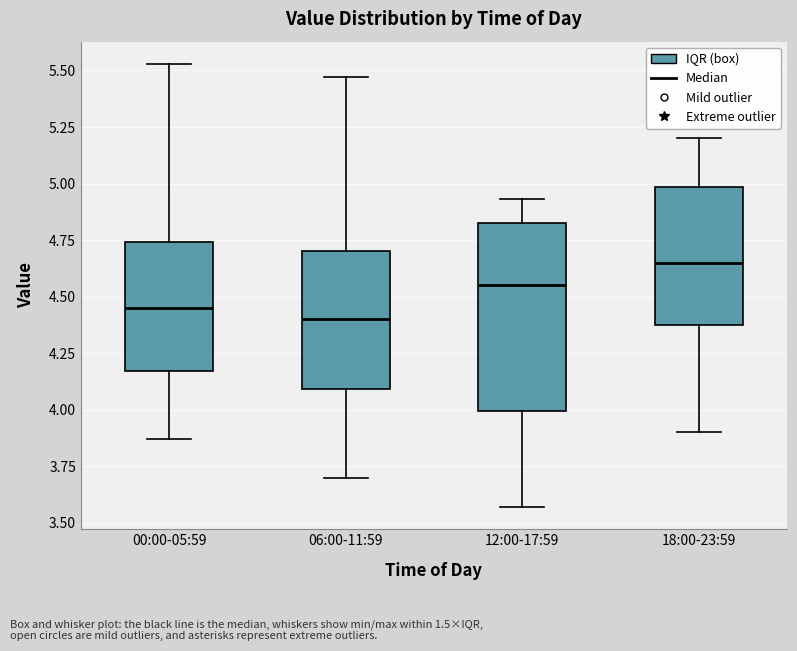

Reading left to right, read every box against the y-axis: the position of its median line, the range the box covers, and the ends of its whiskers. The values are not printed on the chart, so give them approximately, as read against the axis.

00:00-05:59: median 4.45, box 4.15 to 4.75, whiskers 3.85 to 5.55
06:00-11:59: median 4.40, box 4.10 to 4.70, whiskers 3.70 to 5.45
12:00-17:59: median 4.55, box 4.00 to 4.85, whiskers 3.55 to 4.95
18:00-23:59: median 4.65, box 4.40 to 5.00, whiskers 3.90 to 5.20